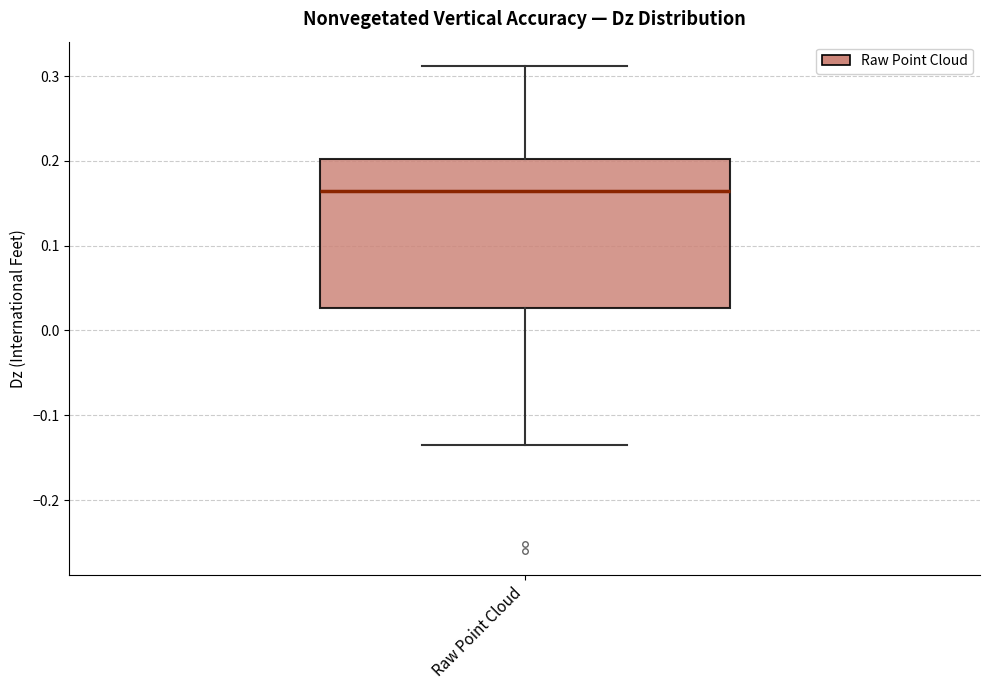

Transcribe this box plot: give where the median line is, the range the box spans, and where the two whiskers end, as read against the y-axis. The values are not printed on the chart, so give them approximately, as read against the axis.

median 0.16, box 0.03 to 0.20, whiskers -0.13 to 0.31